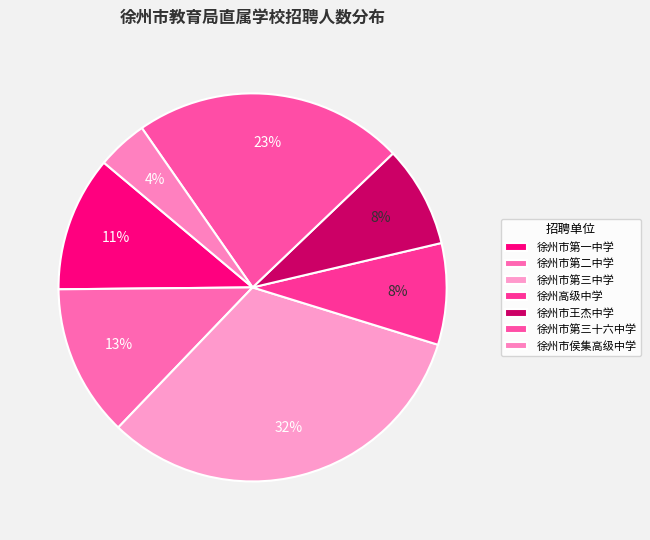

How many slices are in this pie chart?

7